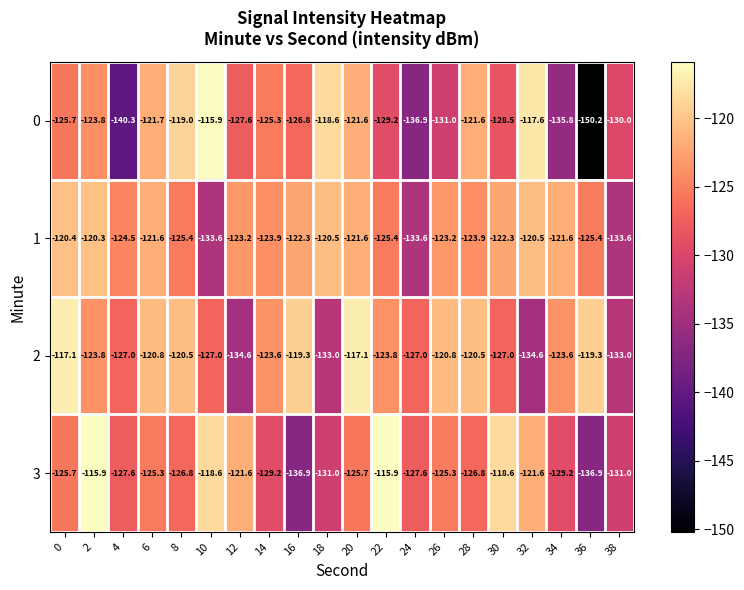

What value does the 2 series have at 36?

-119.3